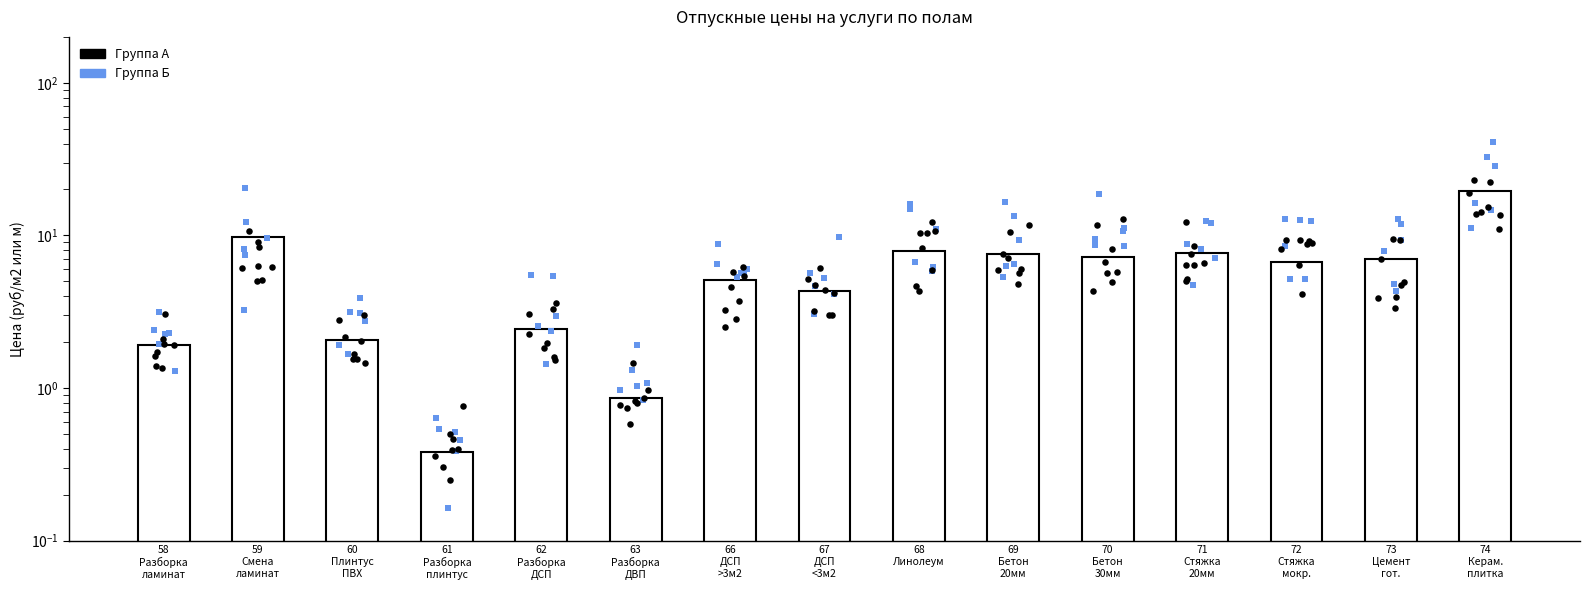

Which has a higher value, 62
Разборка
ДСП or 73
Цемент
гот.?

73
Цемент
гот.